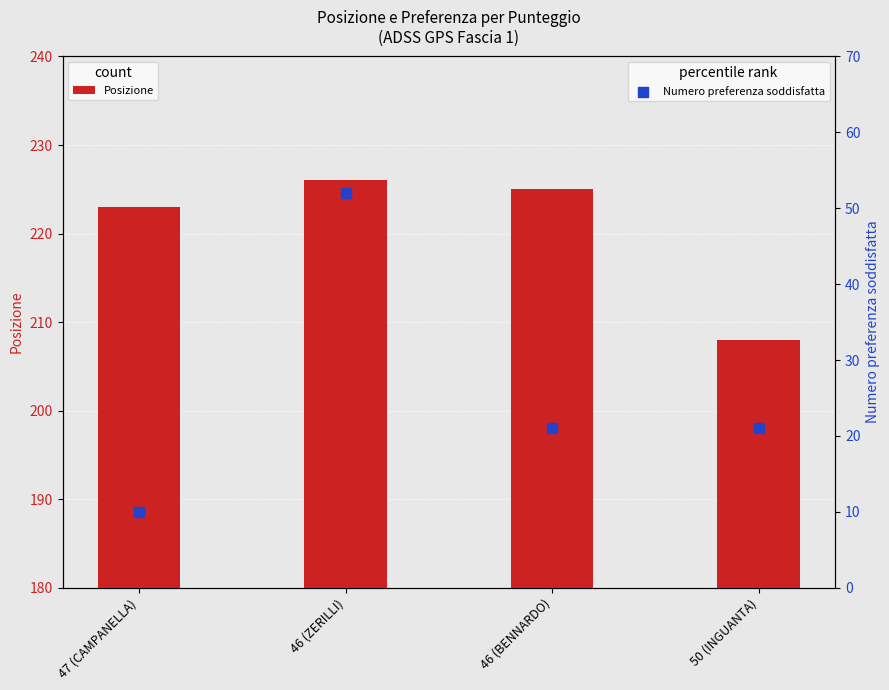

At how many categories does at least one series exceed 43?

4